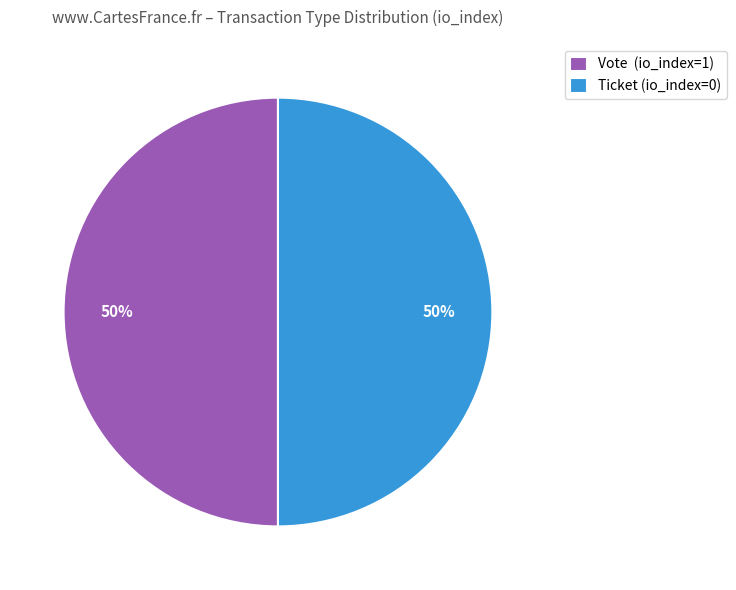

To the nearest percent, what is the combined percentage of Vote (io_index=1) and Ticket (io_index=0)?

100%